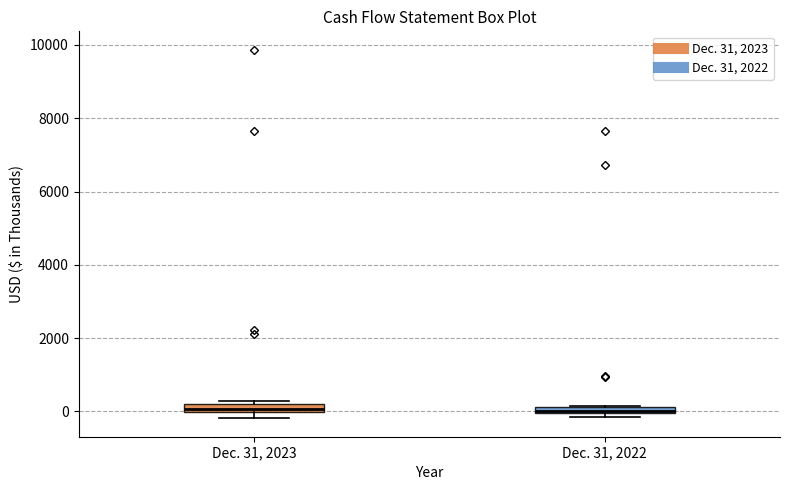

Where is the upper edge of the box for Dec. 31, 2022 on the y-axis? The values are not printed on the chart, so give them approximately, as read against the axis.

200